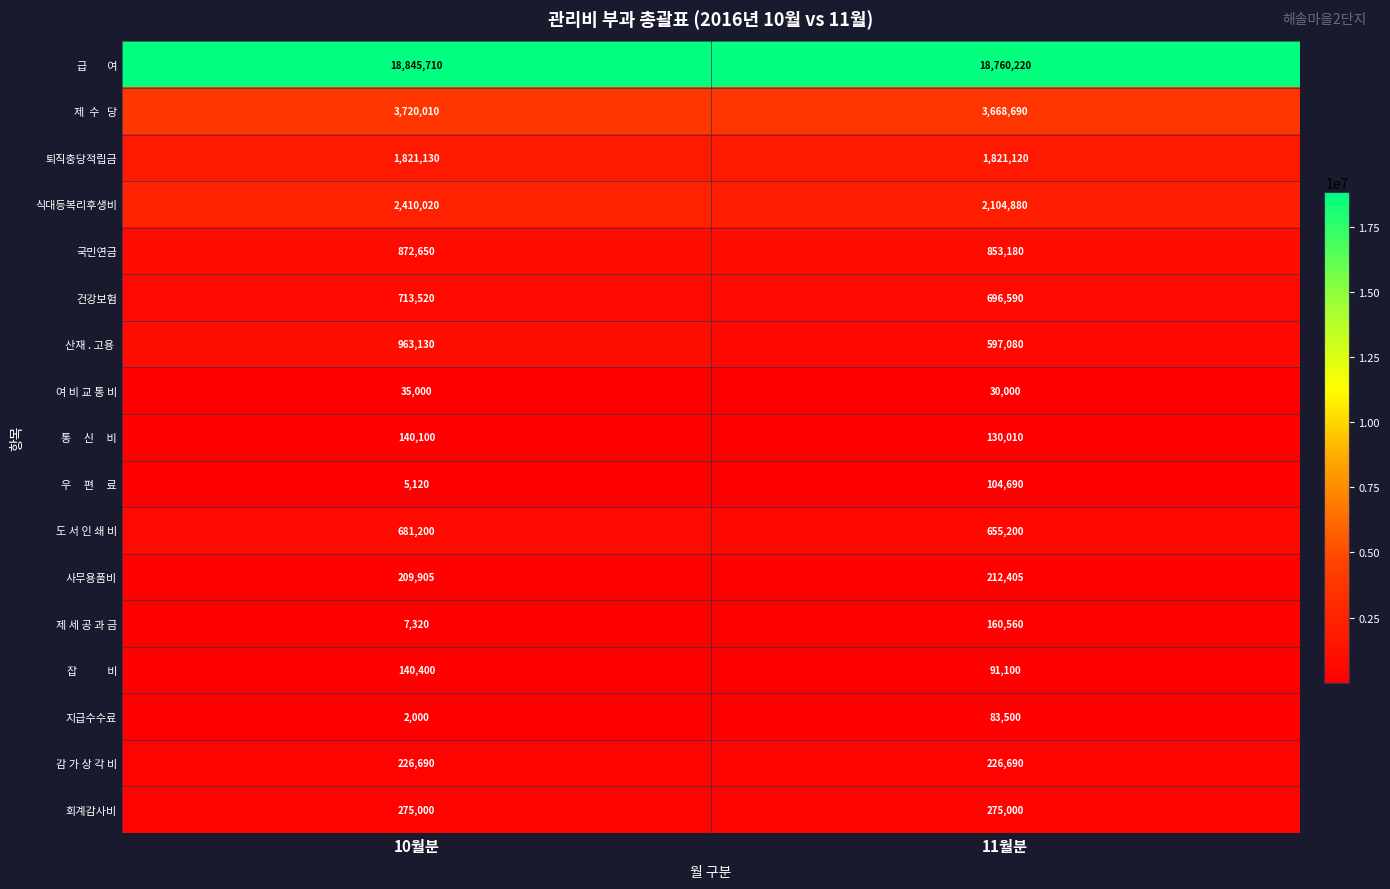

True or false: 도 서 인 쇄 비 has a value of 681200 at 10월분.

True